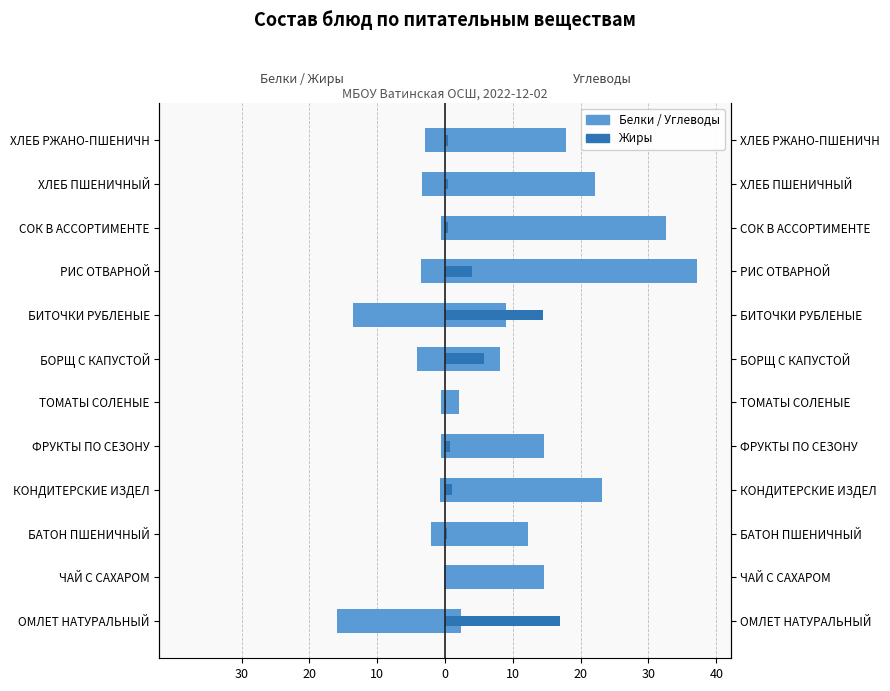

Is it true that Углеводы equals 25.2 at ХЛЕБ РЖАНО-ПШЕНИЧН?

False